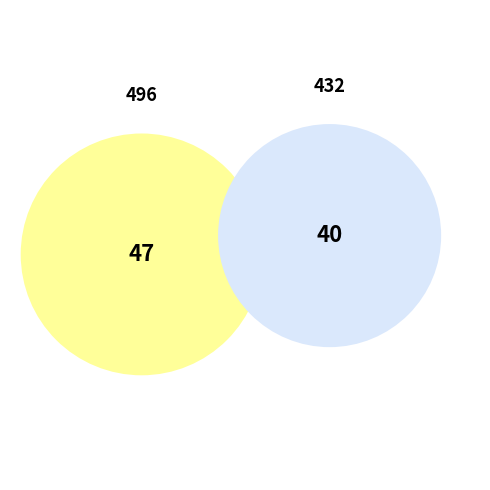

How many segments does this pie chart have?

2